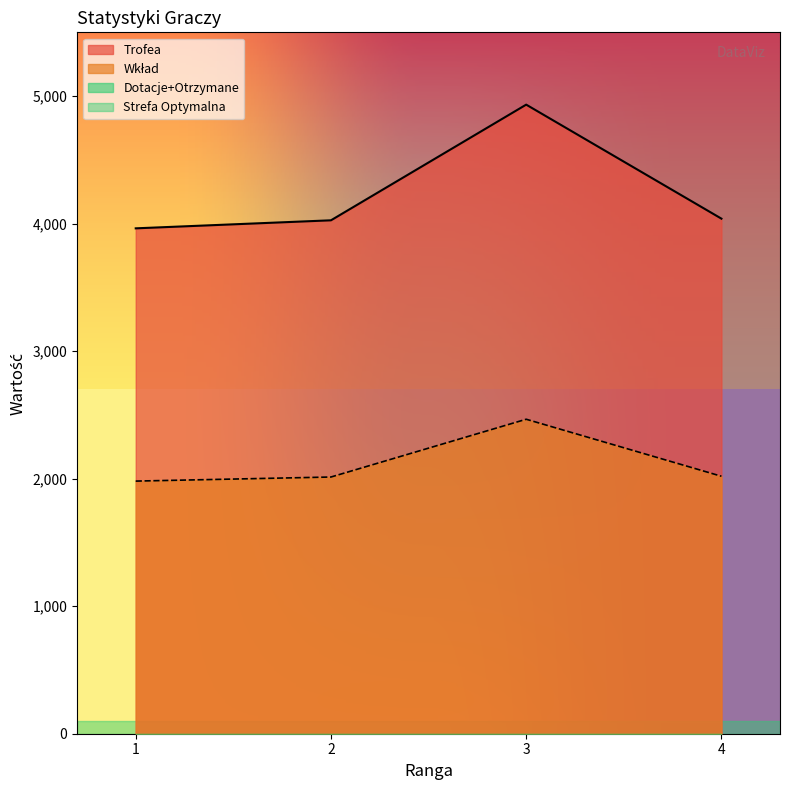

How many values in the Wklad series exceed 2019?

1